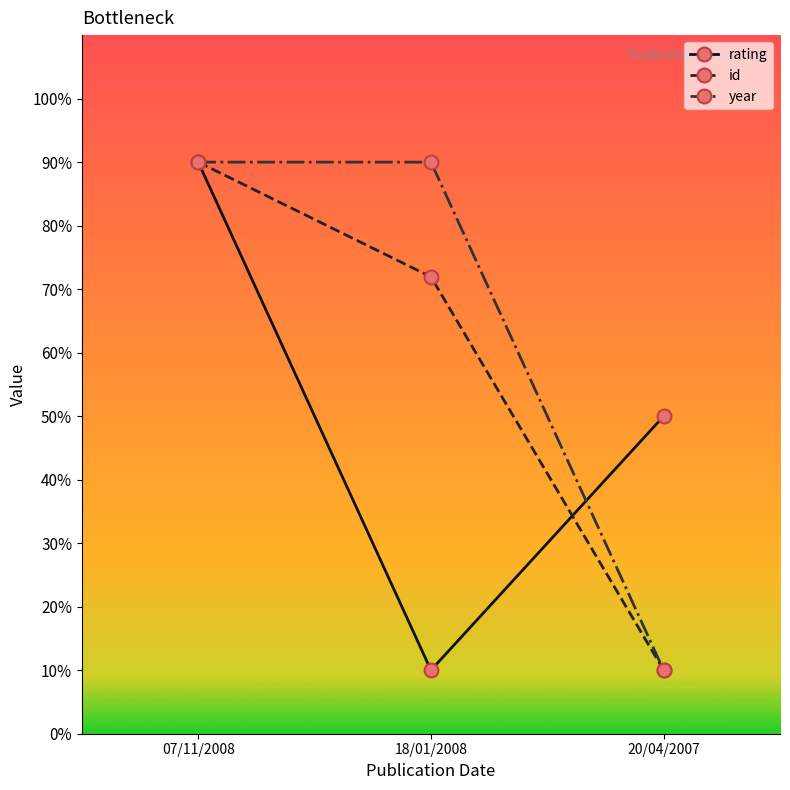

True or false: id has a value of 10.0 at 20/04/2007.

True